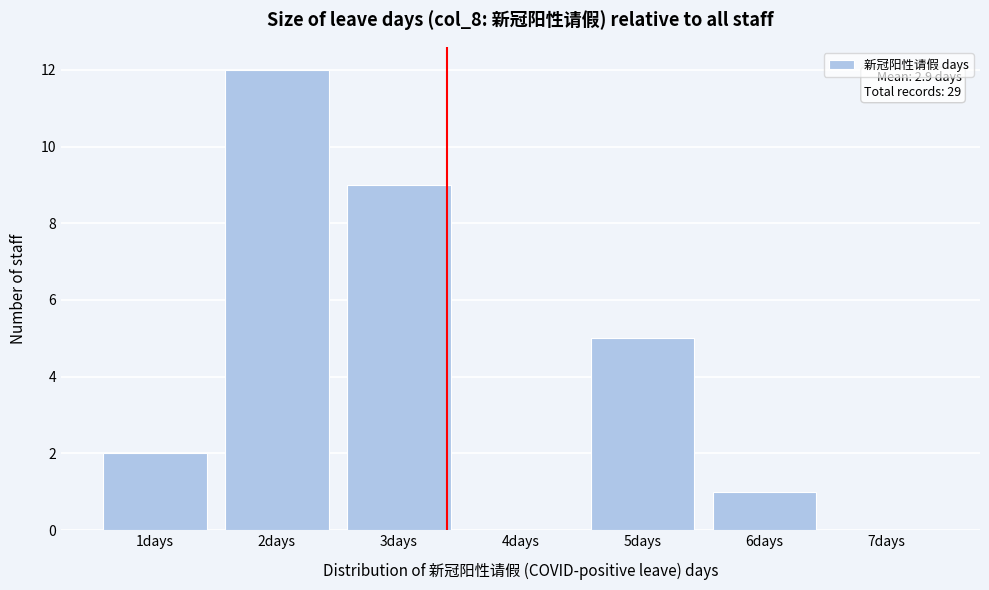

Reading right to left, what are all the values shown in this chart?

7days=0	6days=1	5days=5	4days=0	3days=9	2days=12	1days=2